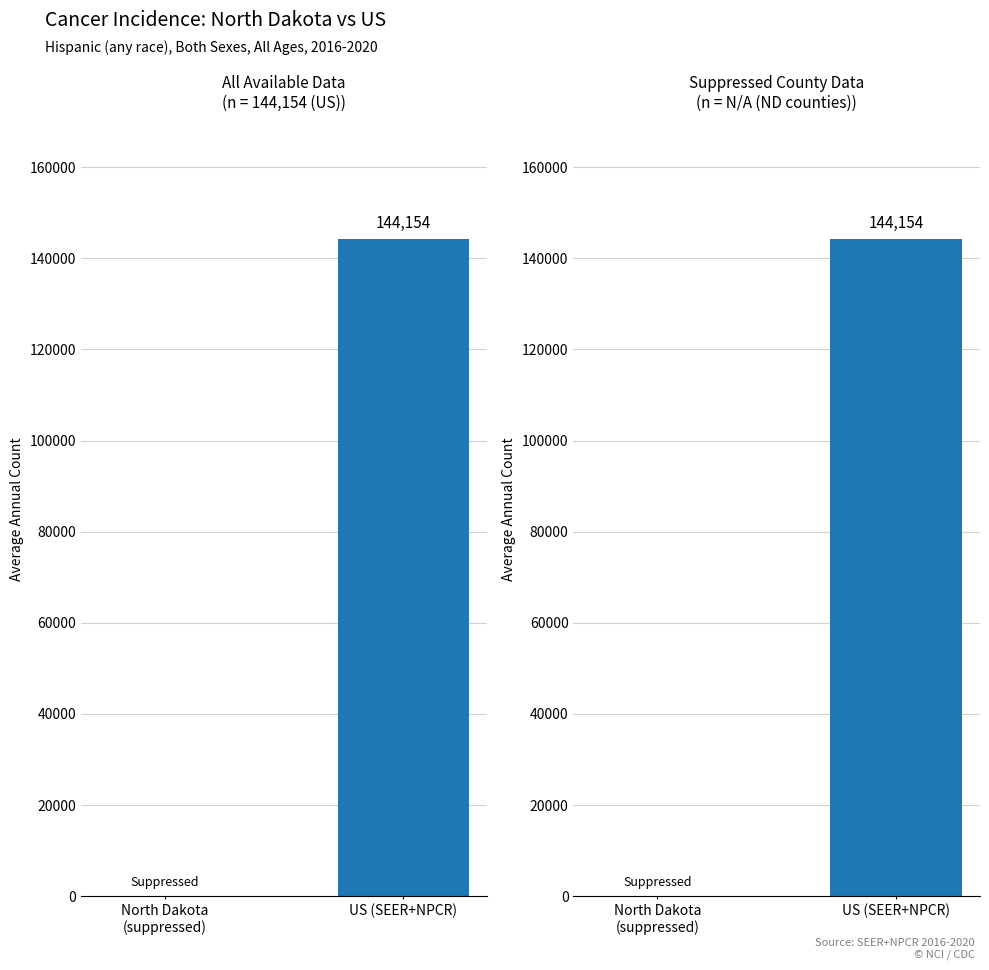

How many categories are shown in the chart?

2